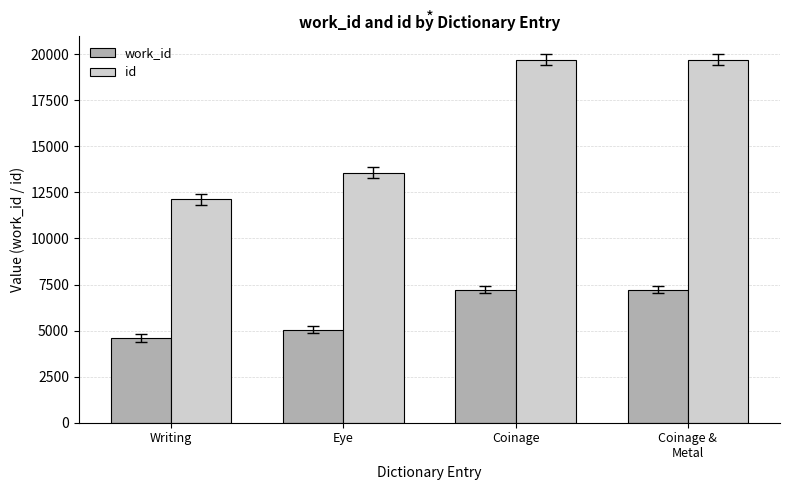

True or false: id has a value of 4024 at Coinage &
Metal.

False